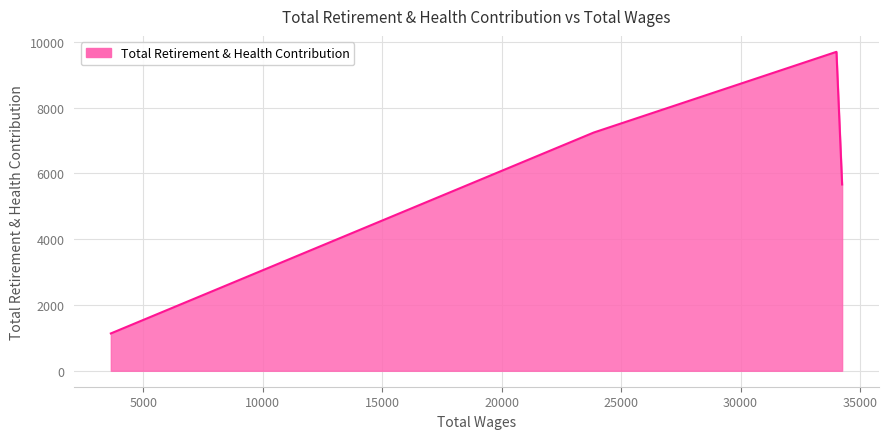

What is the difference between the maximum and minimum values?

8560